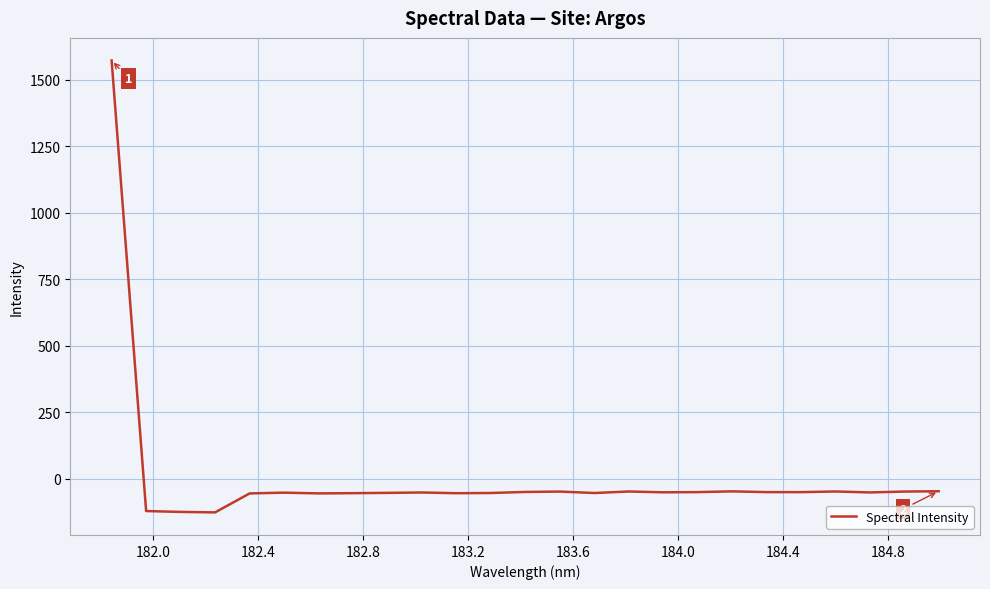

What is the difference between the maximum and minimum values?

1698.2